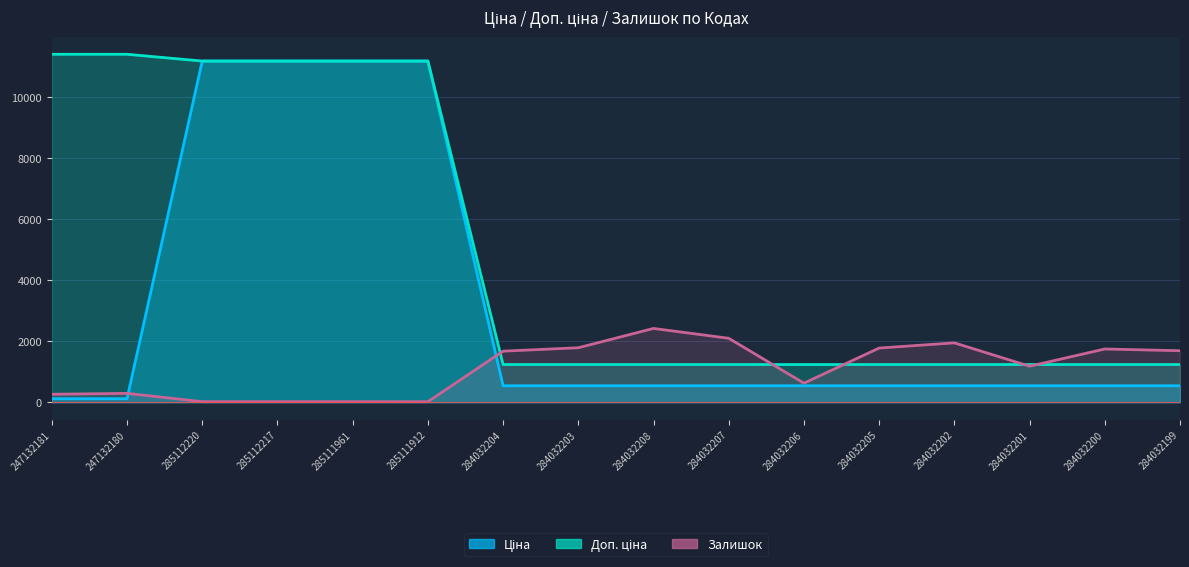

What is the difference between the Залишок values at 284032199 and 284032208?

731.0